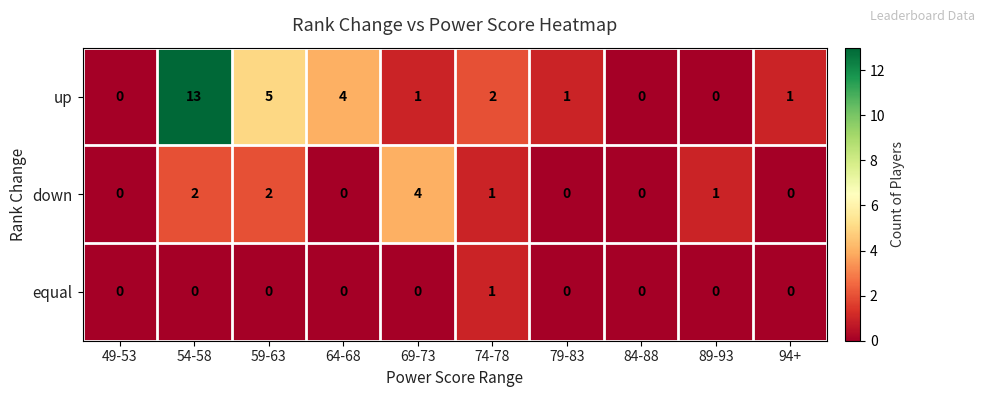

Rank the series by their average value, from highest to lowest.

up, down, equal